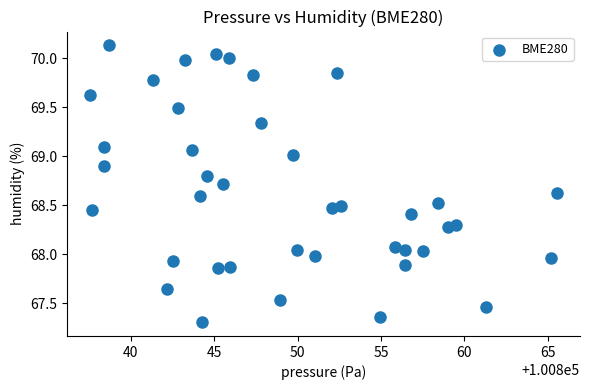

What is the range of Y values (max minus min)?

2.8